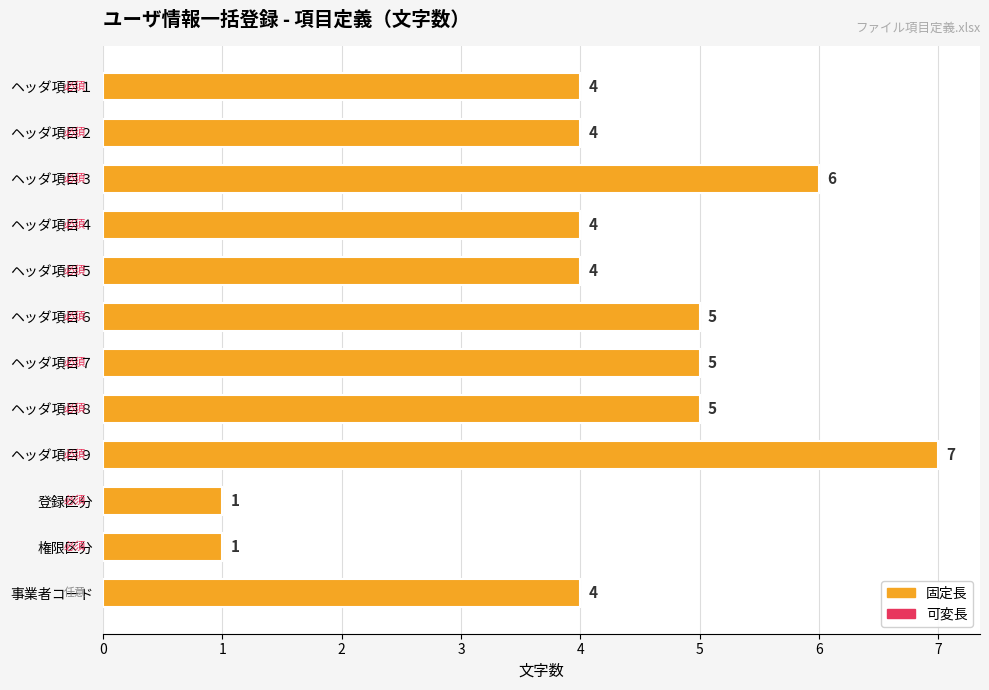

Count the values in the range 4 to 5.

8